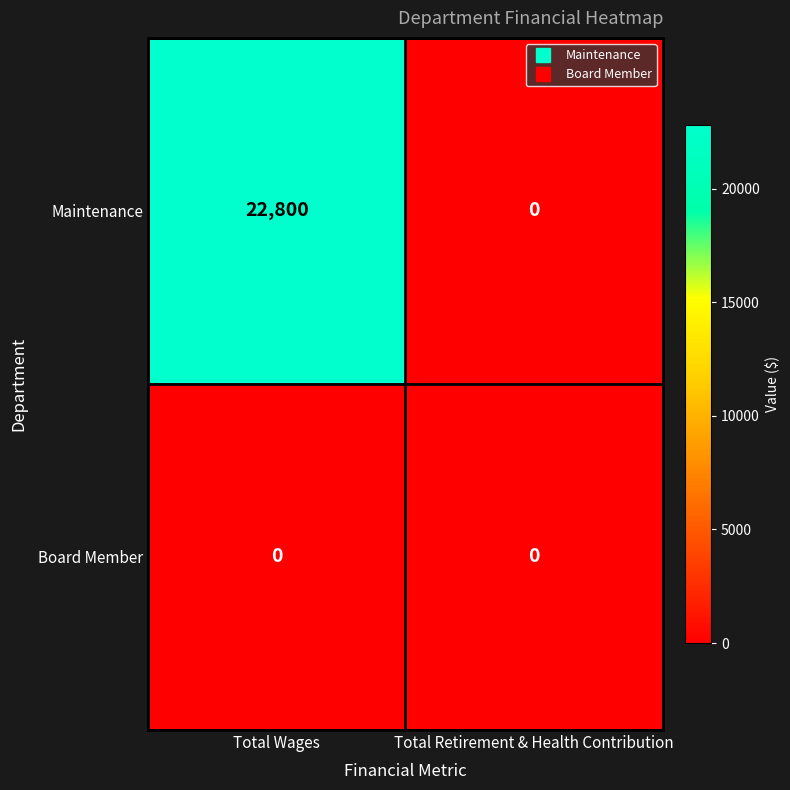

What is the difference between the highest and lowest values at Total Wages?

22800